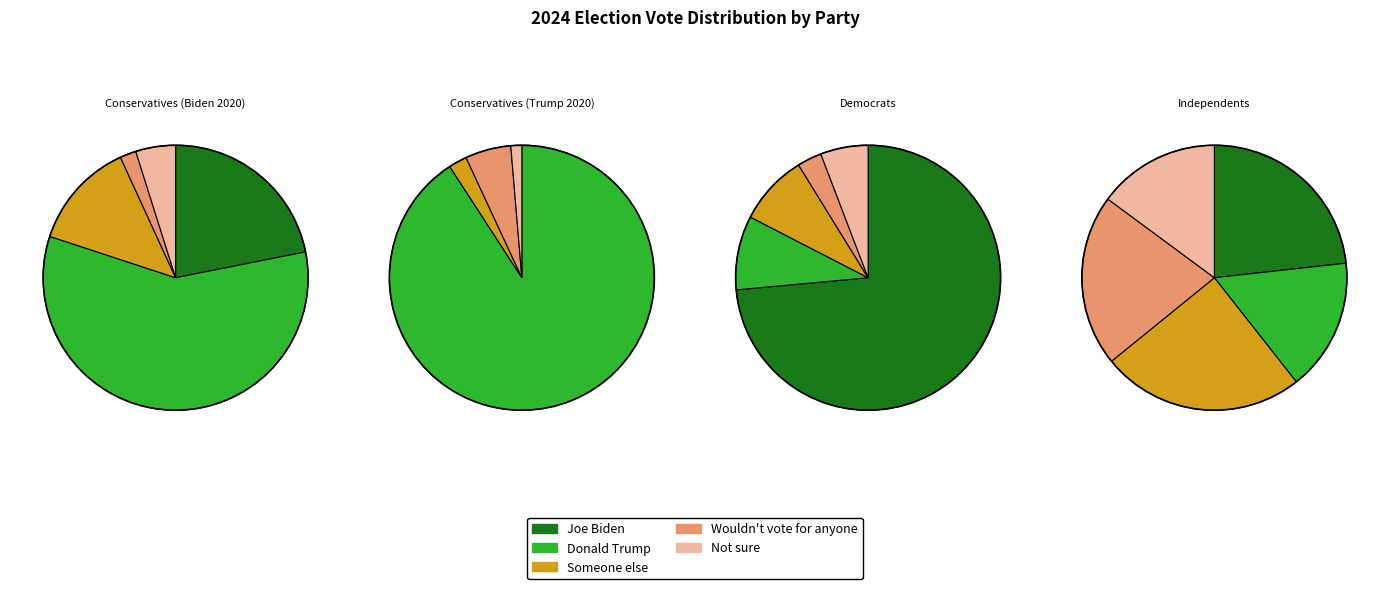

Is it true that Conservatives (Biden 2020) is 6% of the pie?

True